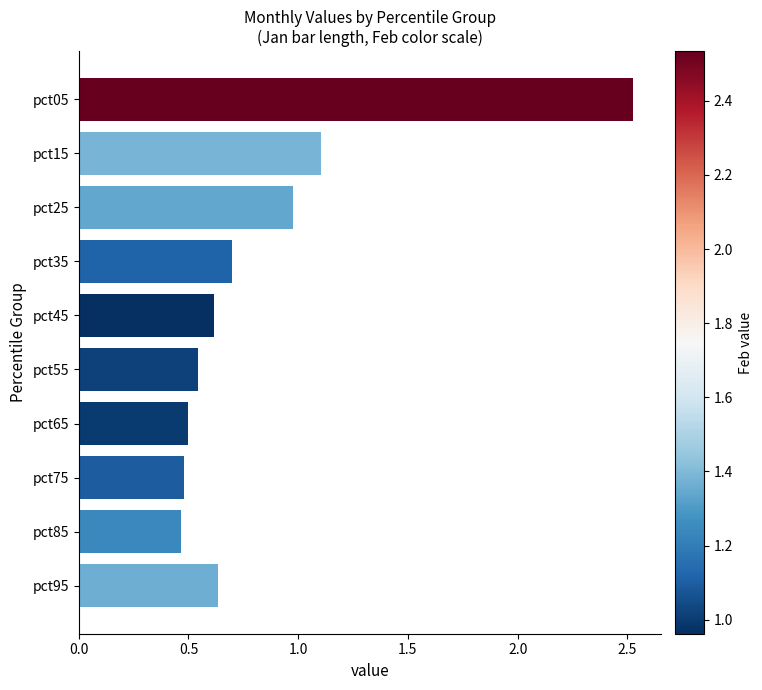

What is the average value?

0.9